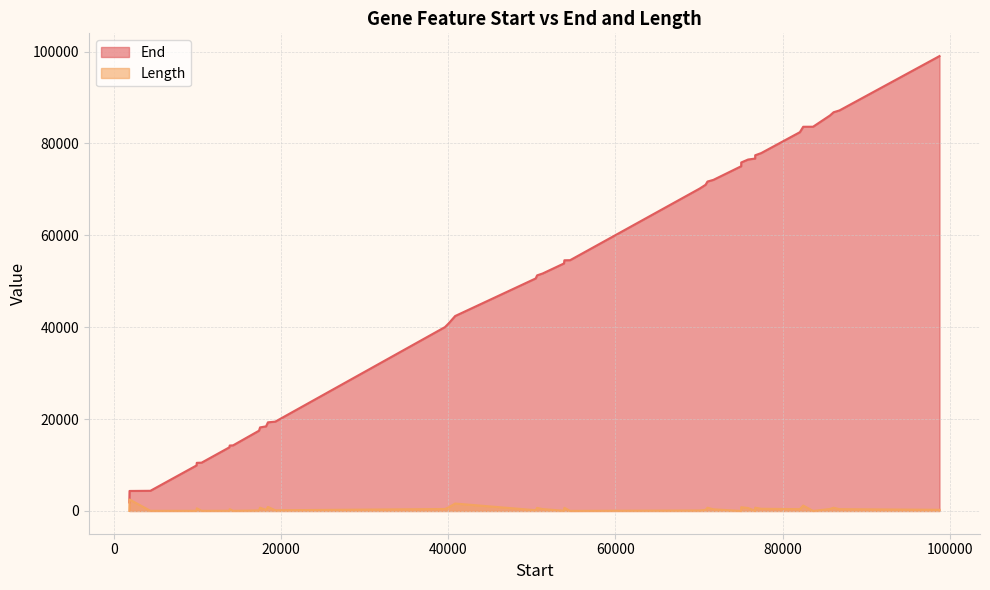

Is it true that Length equals 37 at 6?

True